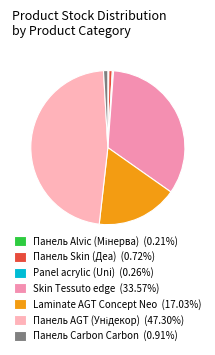

Which category has the smallest portion of the pie?

Панель Alvic (Мінерва)